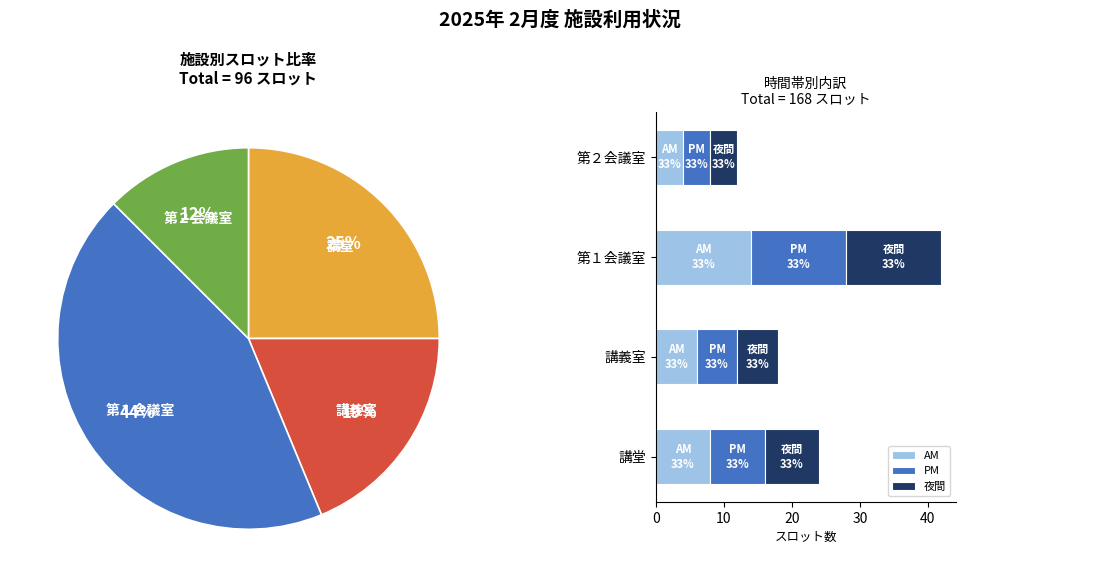

To the nearest percent, what percentage of the pie is 第２会議室?

12%